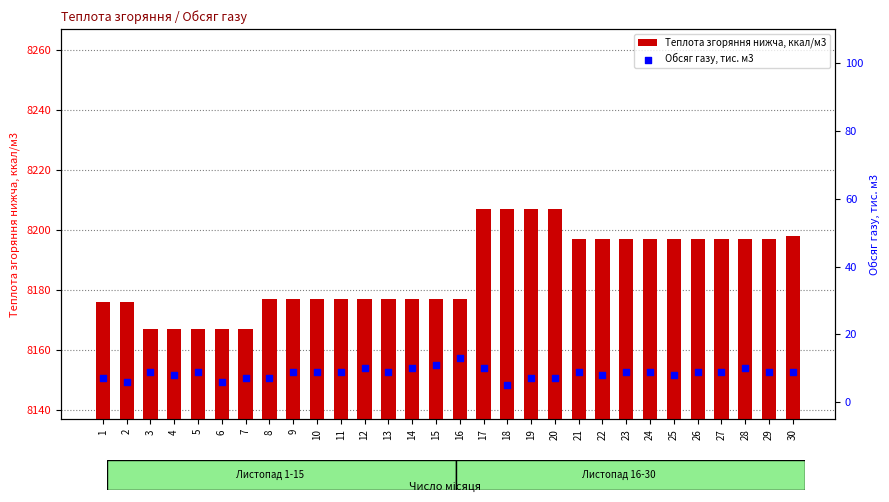

Which series contains the lowest Y value?

Обсяг газу, тис. м3